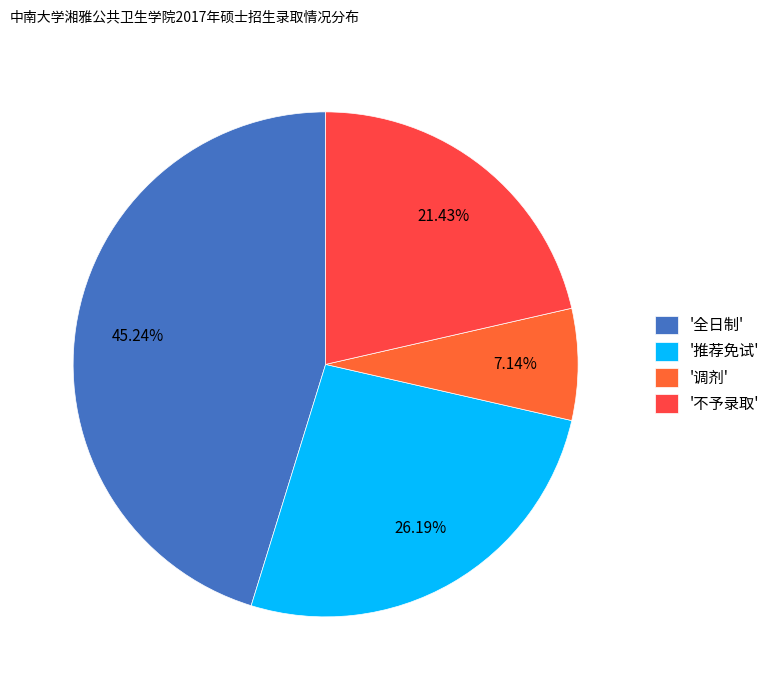

How many segments does this pie chart have?

4